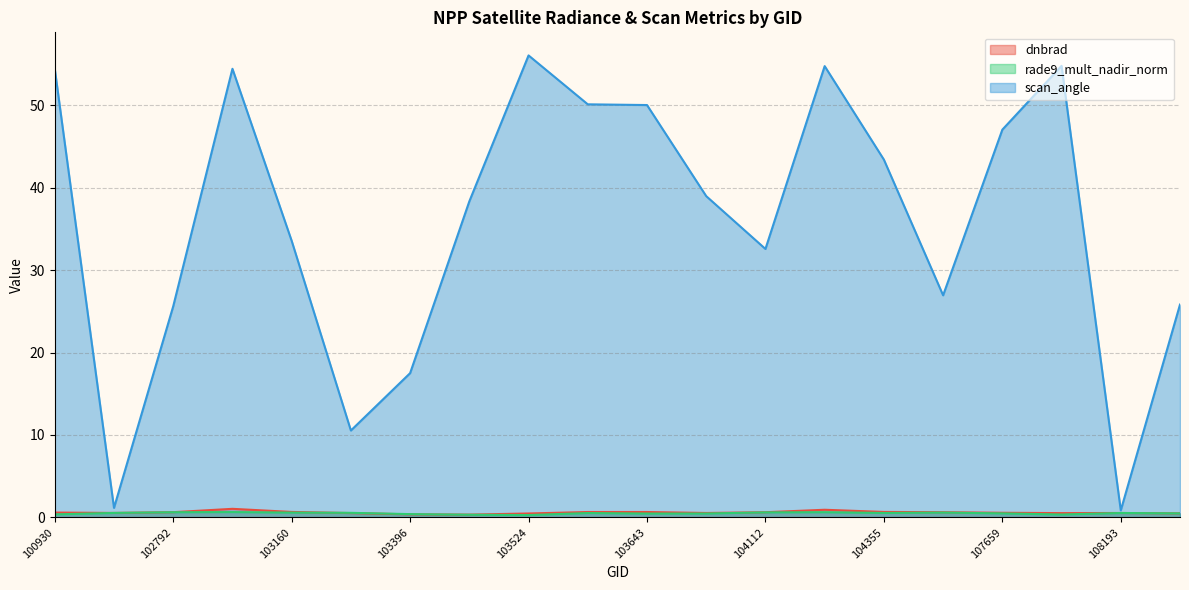

What is the value of the rade9_mult_nadir_norm point at the 12th from the left?

0.5